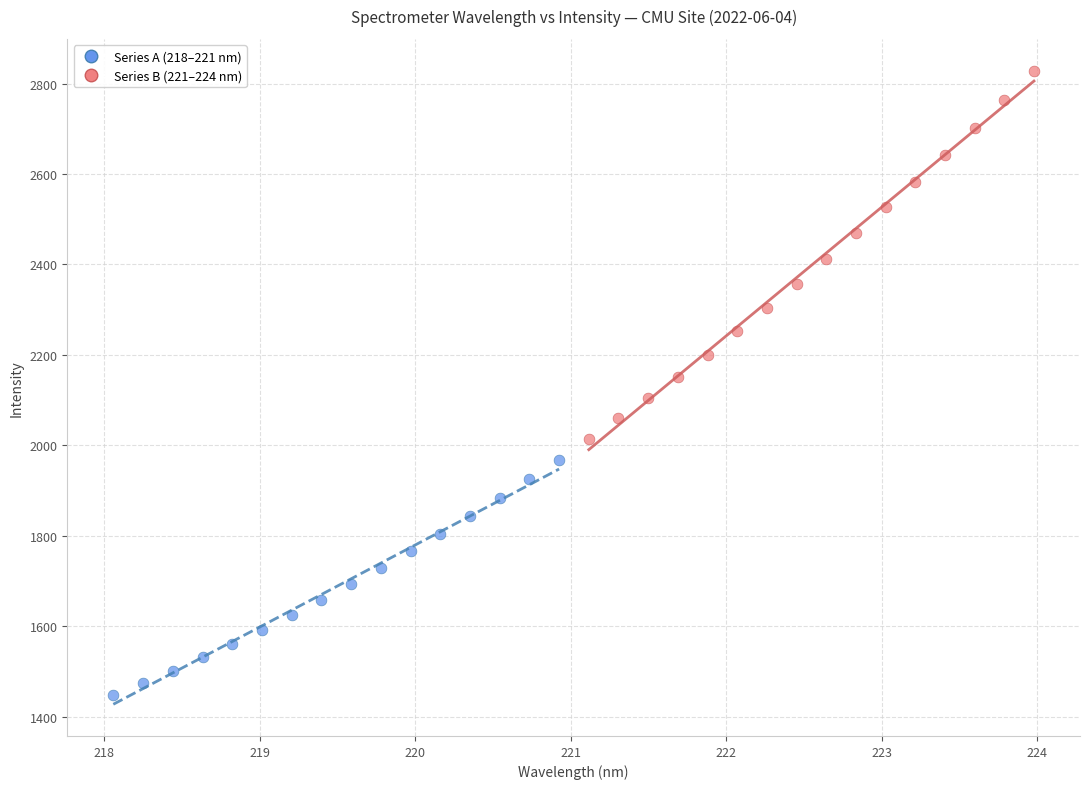

Which series reaches the maximum Y coordinate?

Series B (221–224 nm)